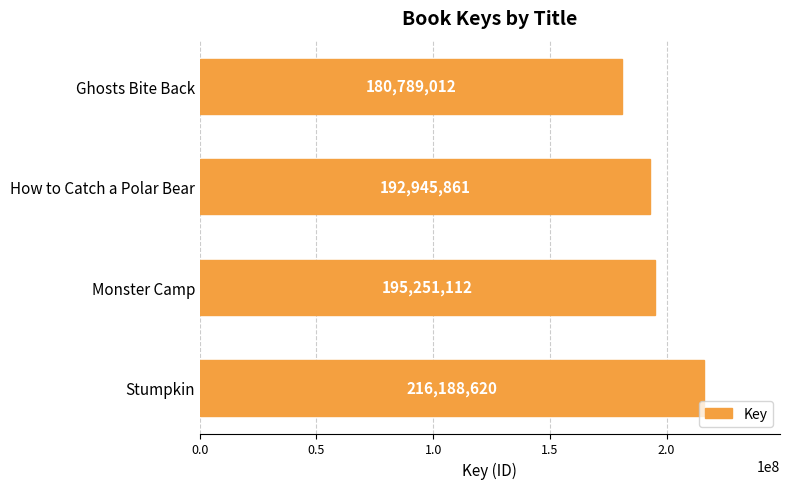

How many categories are shown in the chart?

4